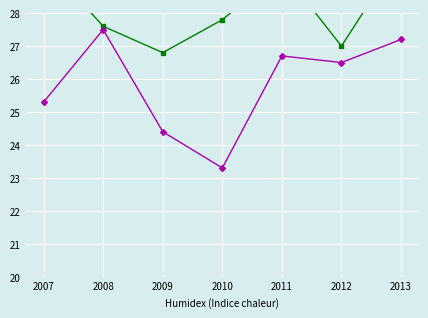

What is the difference between the maximum and minimum values in the 第7階層 series?

4.2